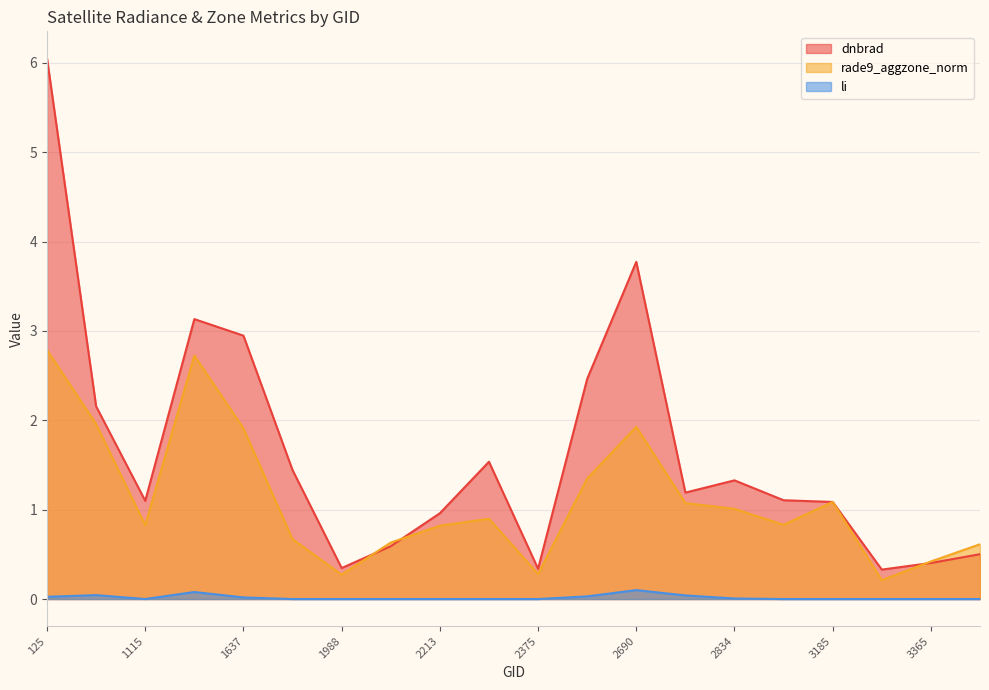

How many lines are shown in the chart?

3